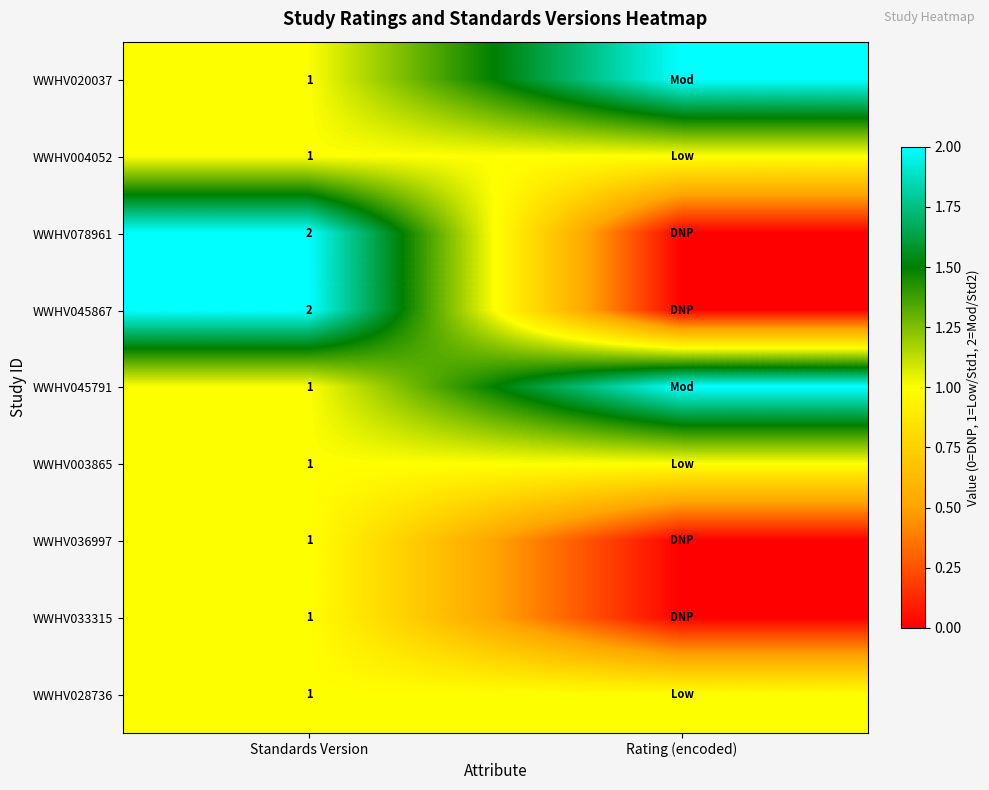

The WWHV003865 series shows 1 at Standards Version. True or false?

True